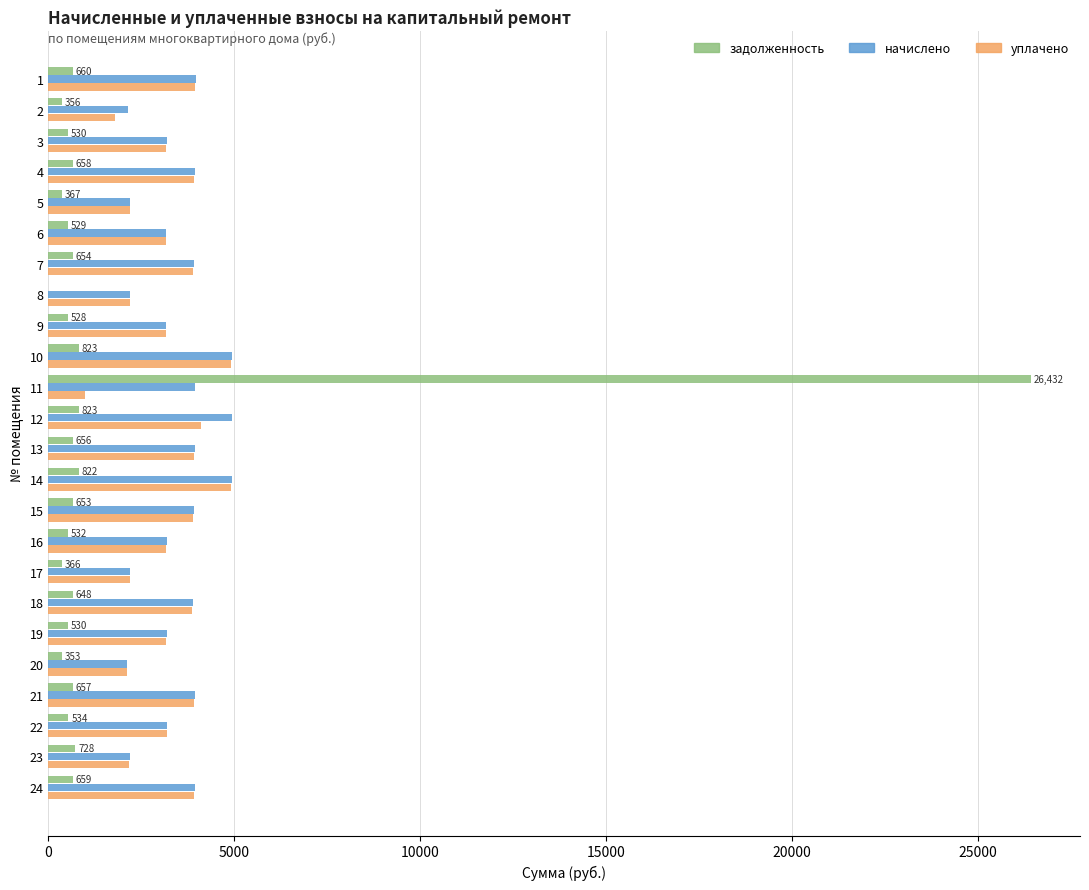

Between 2 and 12, which series saw the biggest shift?

начислено